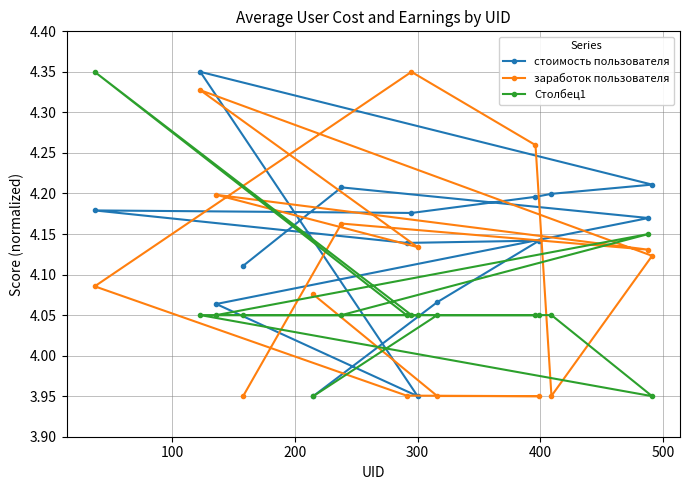

Count the заработок пользователя values in the range 3 to 4.

5